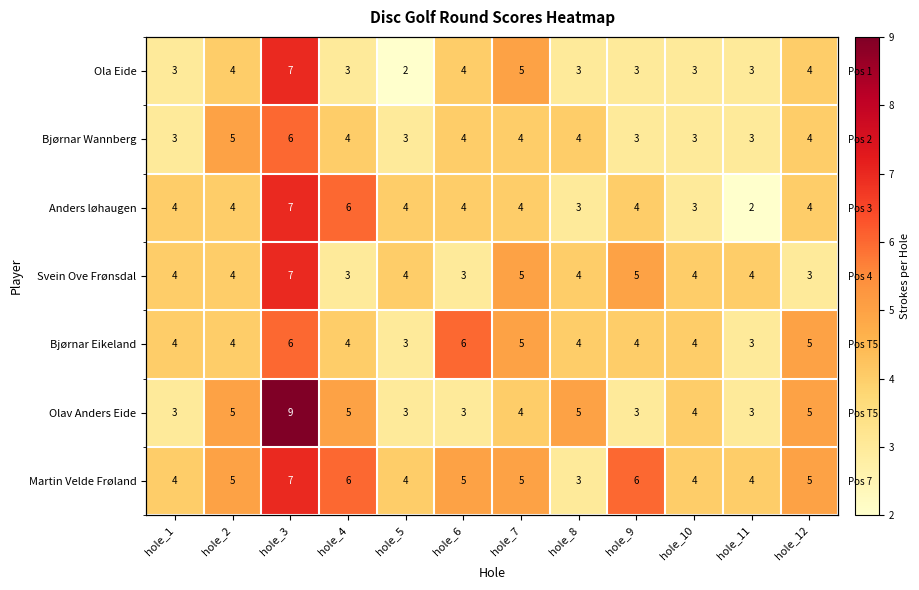

Rank the categories by Bjørnar Eikeland value from highest to lowest.

hole_3, hole_6, hole_7, hole_12, hole_1, hole_2, hole_4, hole_8, hole_9, hole_10, hole_5, hole_11